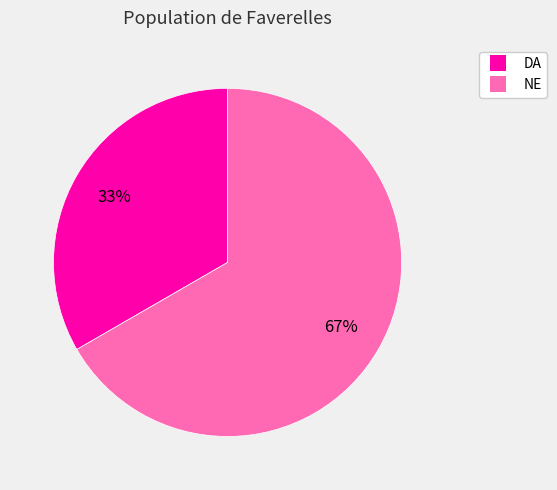

To the nearest percent, what is the average slice percentage?

50%